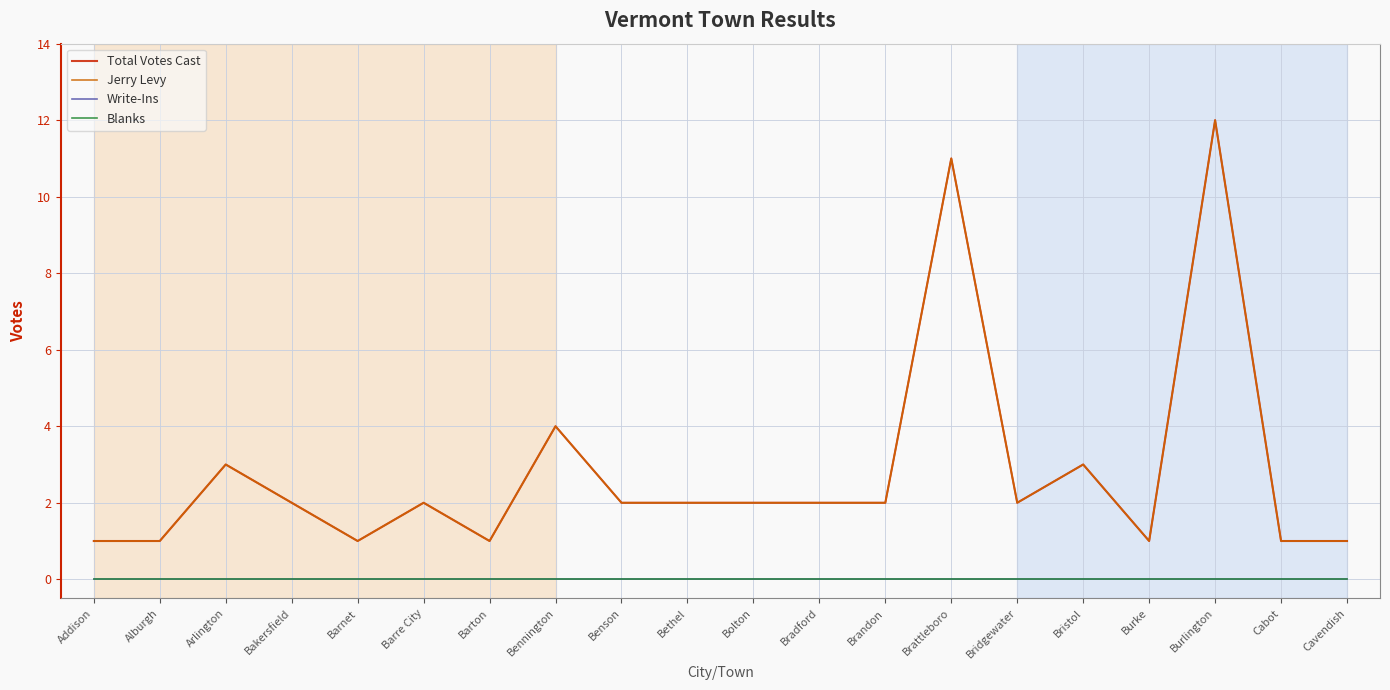

Which category has the lowest value across all series?

Addison